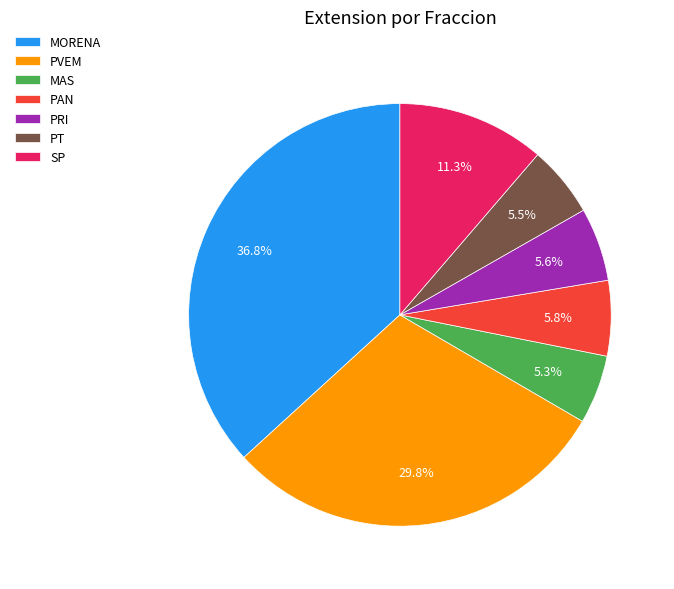

What is the ratio of the value at PRI to the value at MORENA?

0.2